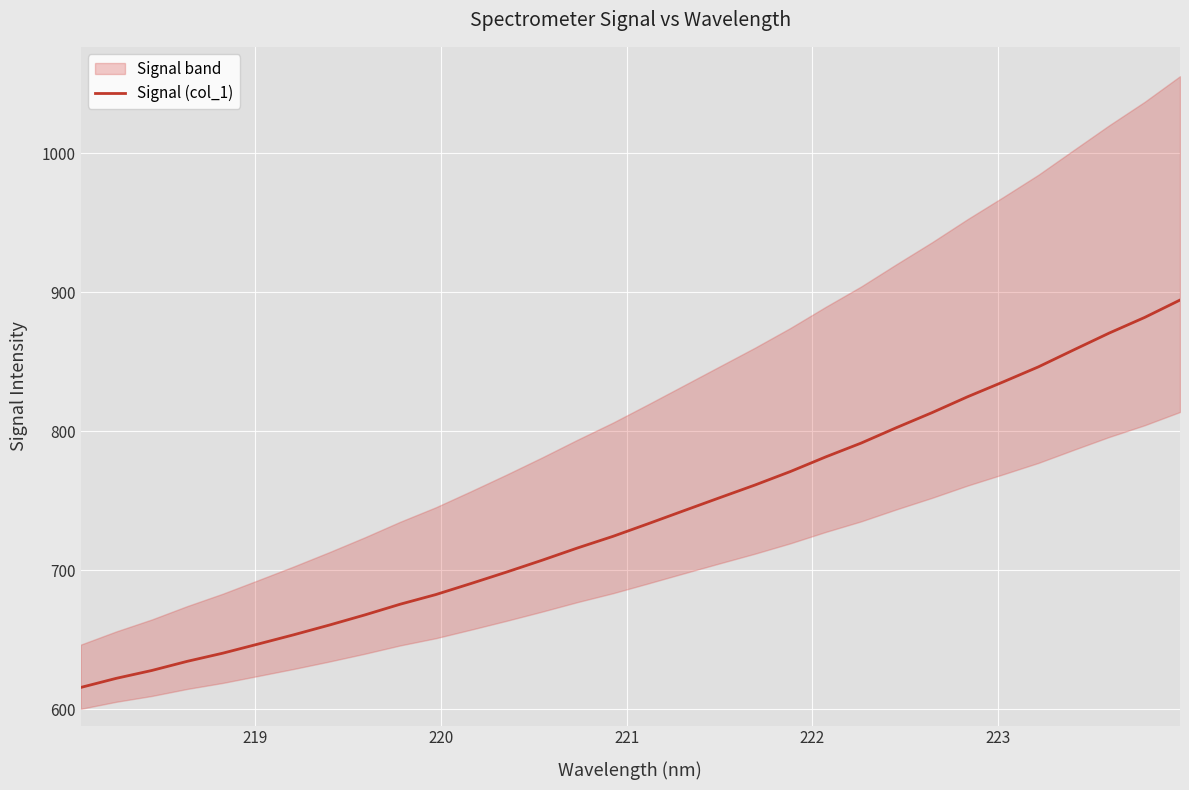

What is the highest value of the Signal (col_1) series?

894.4